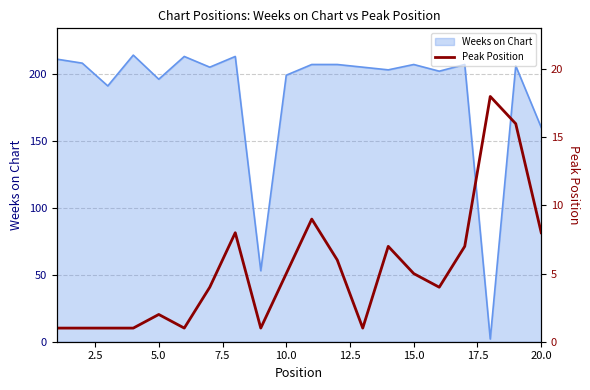

How many data points are less than 5?

10